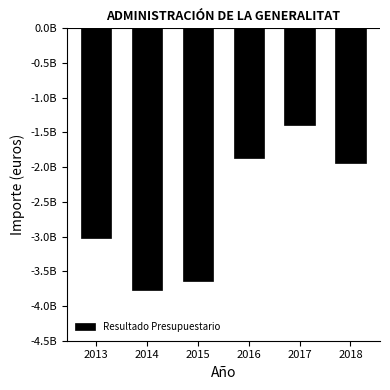

Read the value at 2016.

-1870331488.0